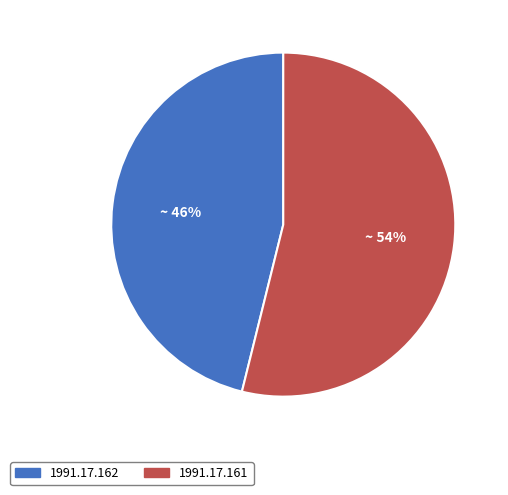

Is there a majority slice in this chart?

Yes